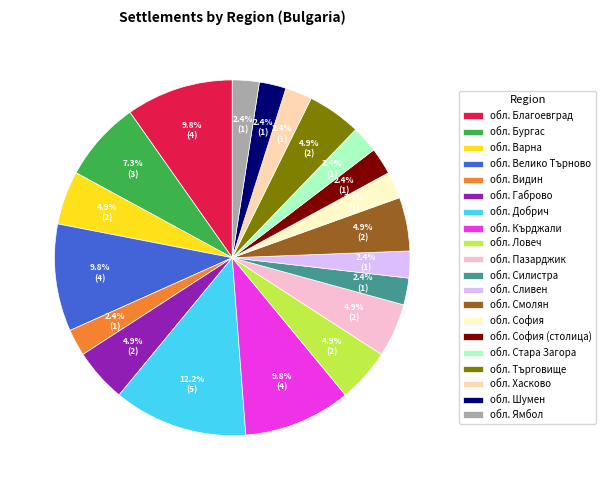

How many segments does this pie chart have?

20